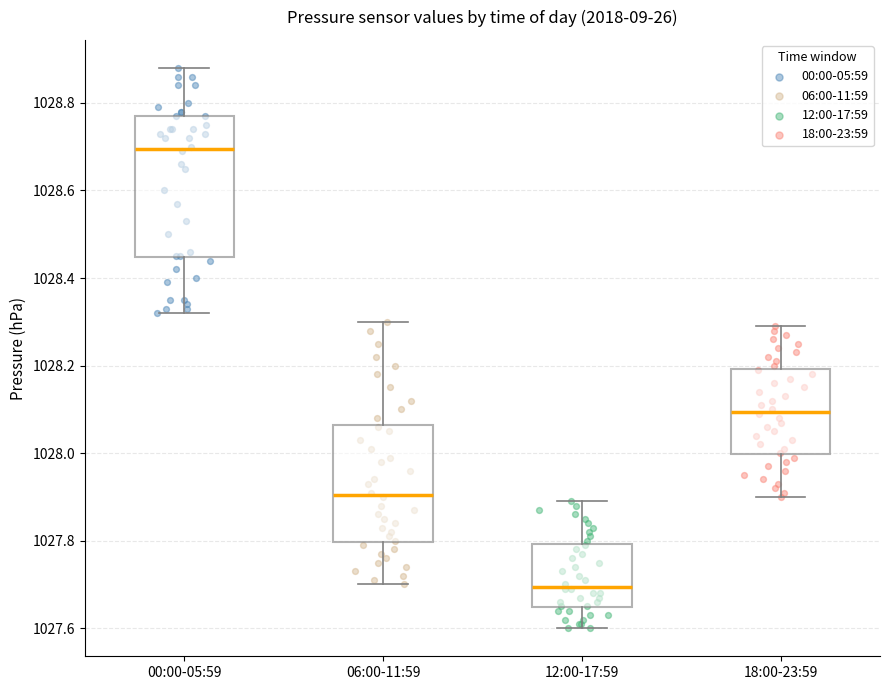

Which box is the tallest, from its lower edge to its upper edge?

00:00-05:59